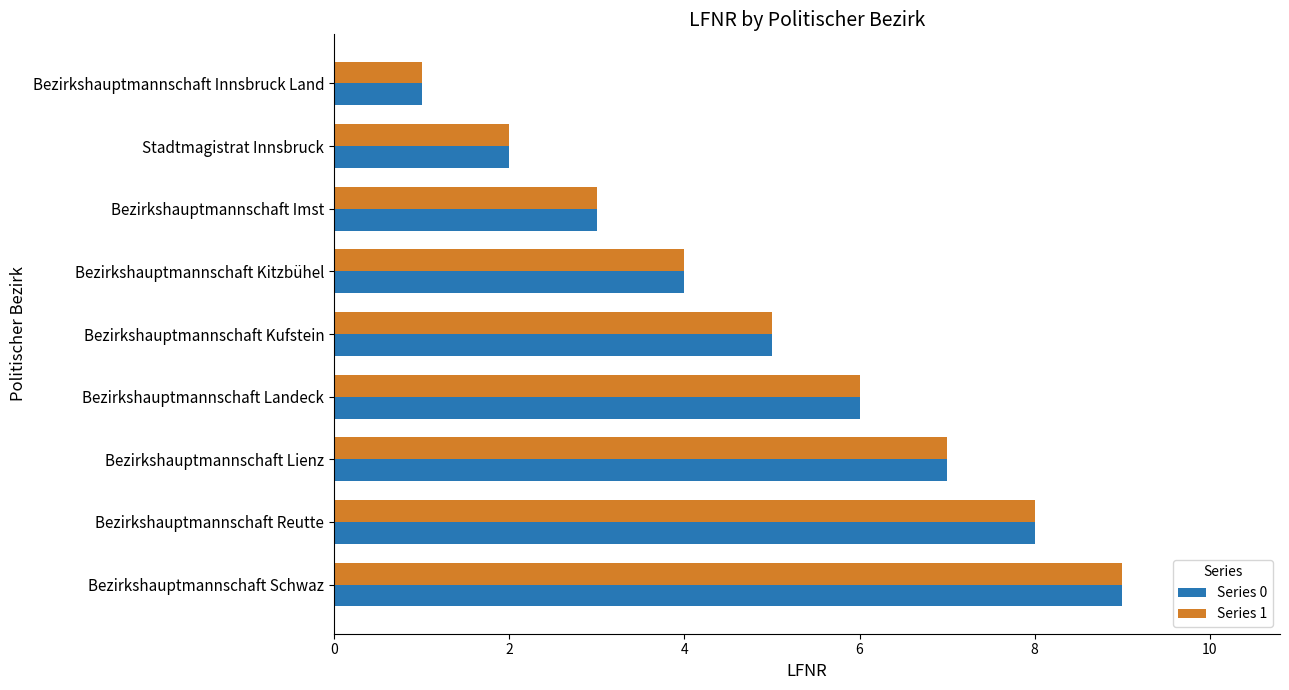

The Series 1 series shows 2 at Stadtmagistrat Innsbruck. True or false?

True